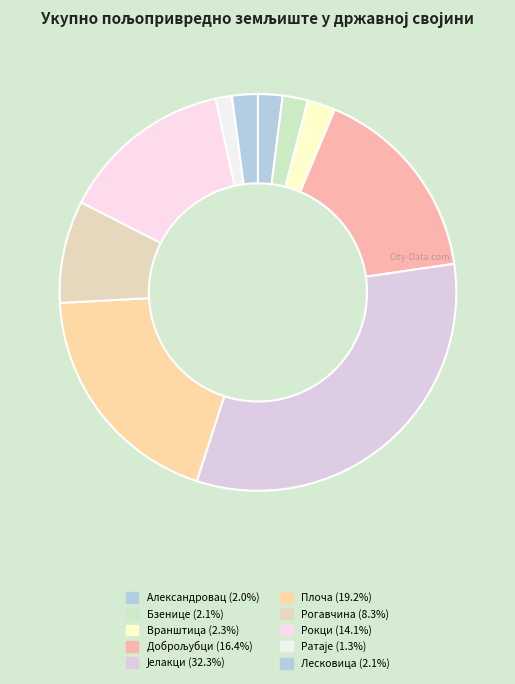

Count the number of slices in the pie.

10